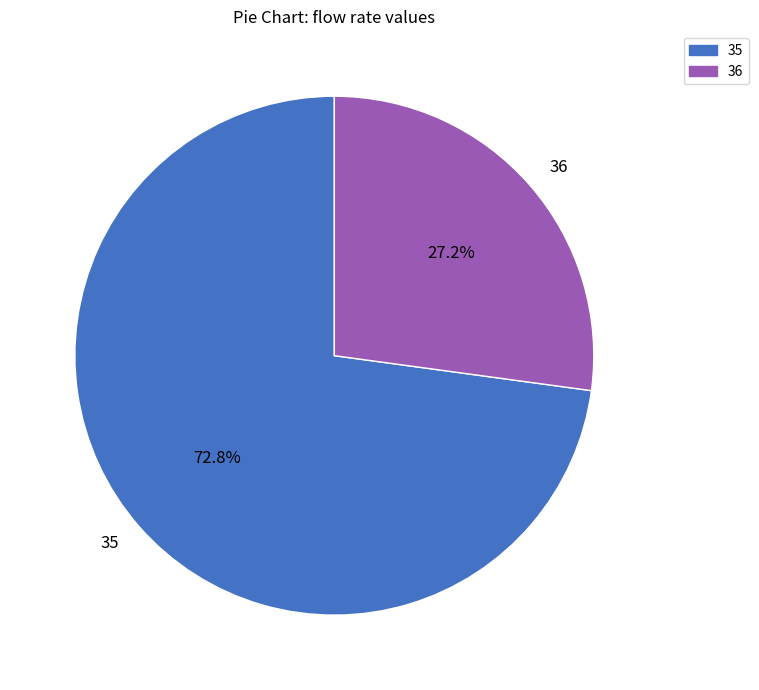

Count the number of slices in the pie.

2